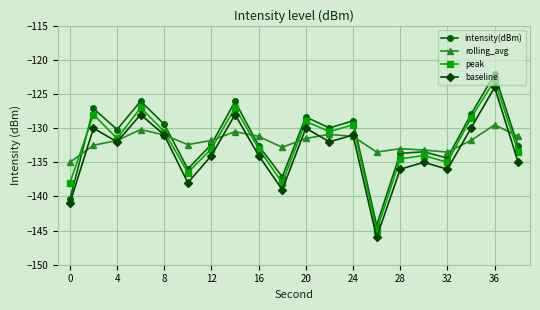

How many data points does each series have?

20